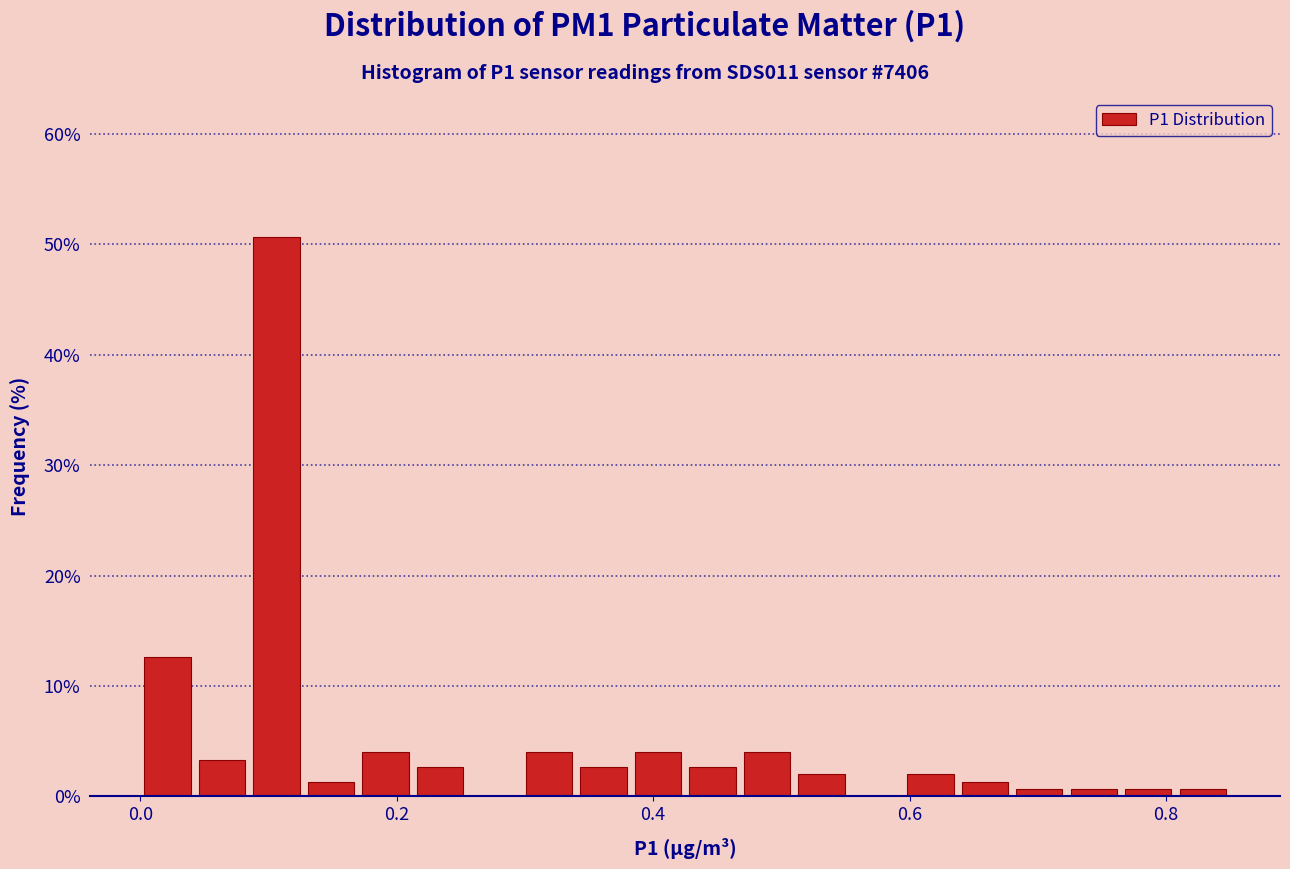

Read against the x-axis, roughly where is the centre of the tallest bar?

0.10